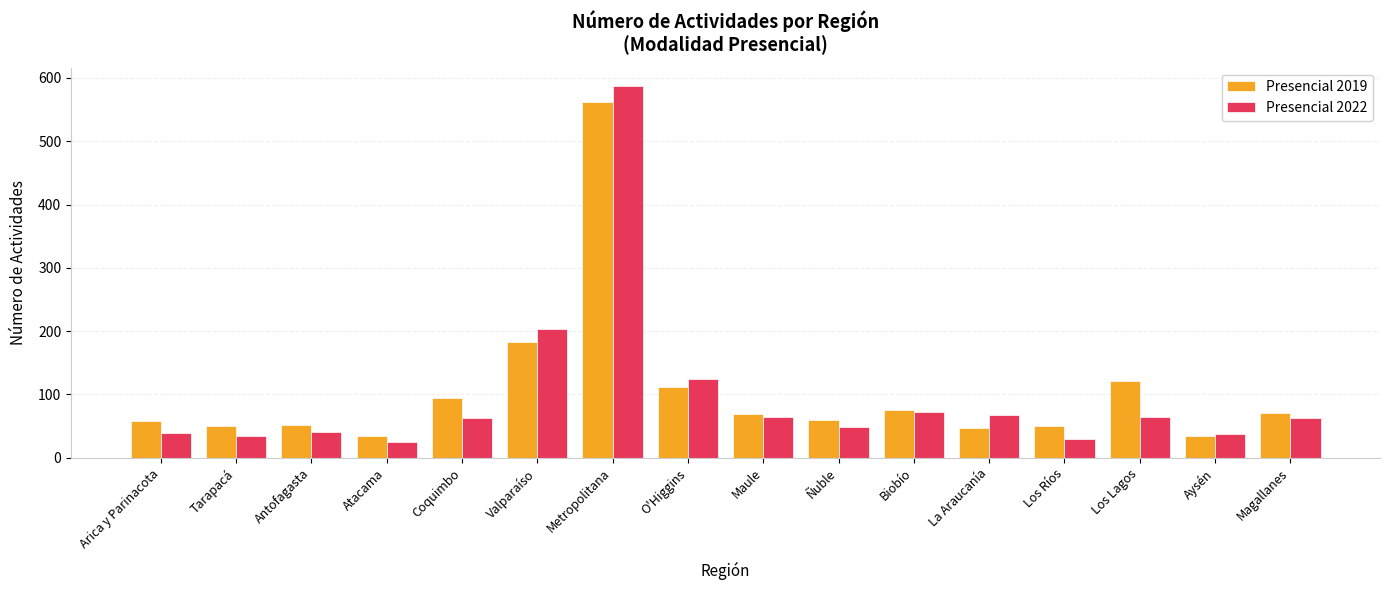

What is the highest value of the Presencial 2022 series?

587